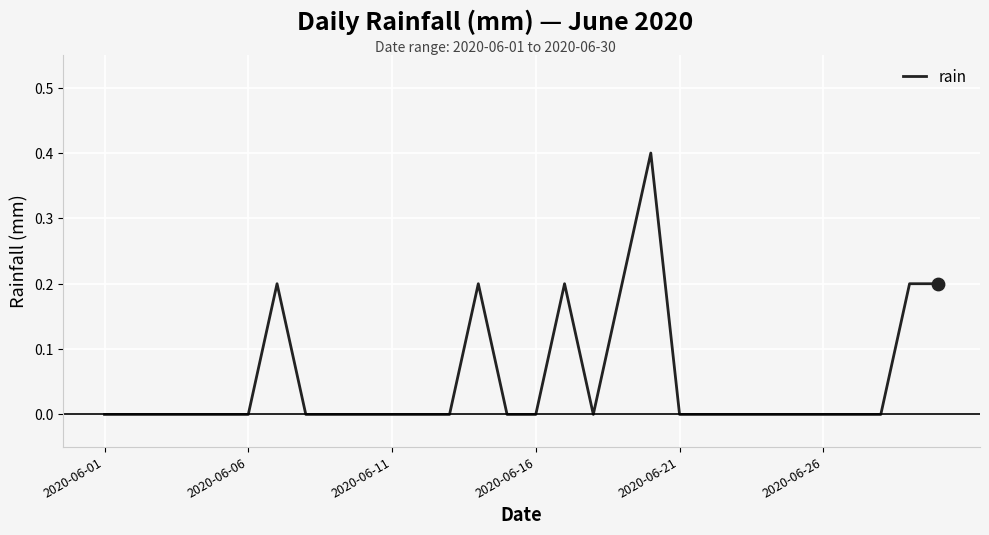

What is the greatest value displayed?

0.4